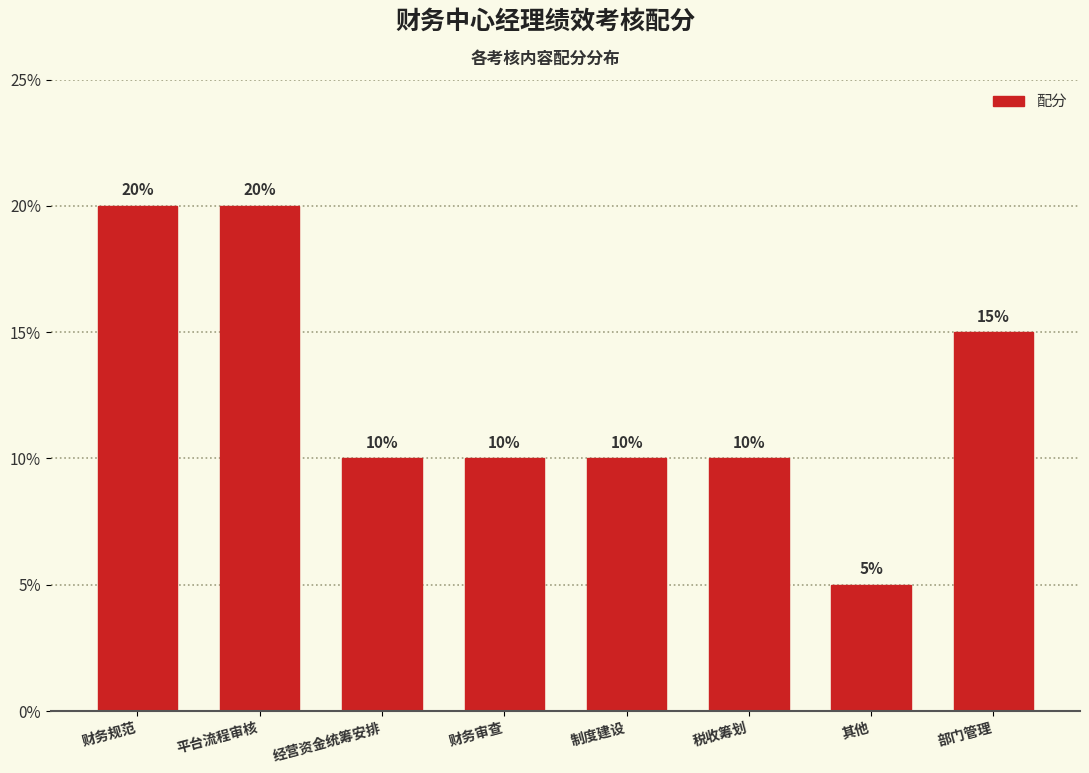

Count the number of categories in the chart.

8